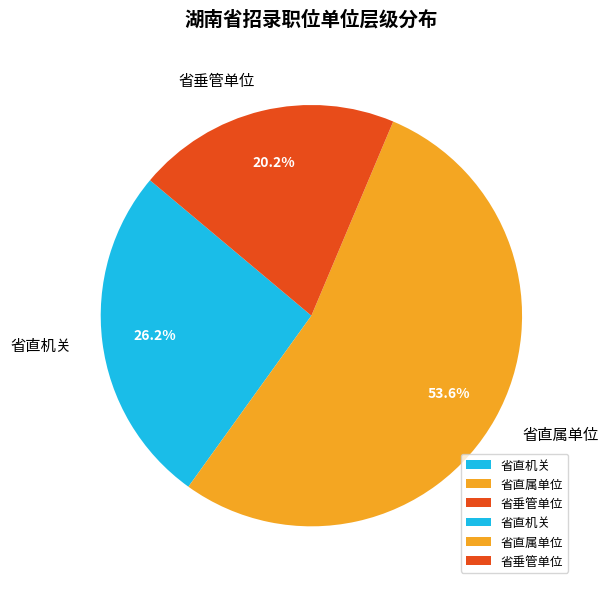

Rank the categories by value from lowest to highest.

省垂管单位, 省直机关, 省直属单位